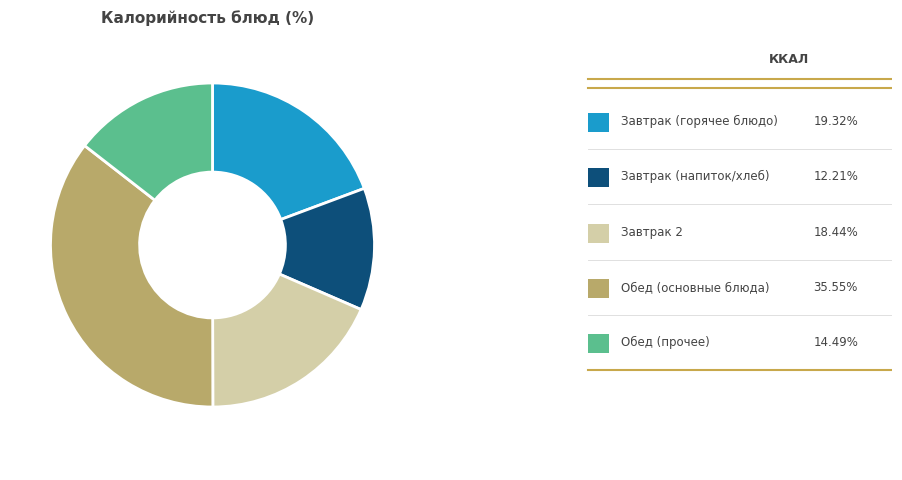

Does any single category account for the majority?

No